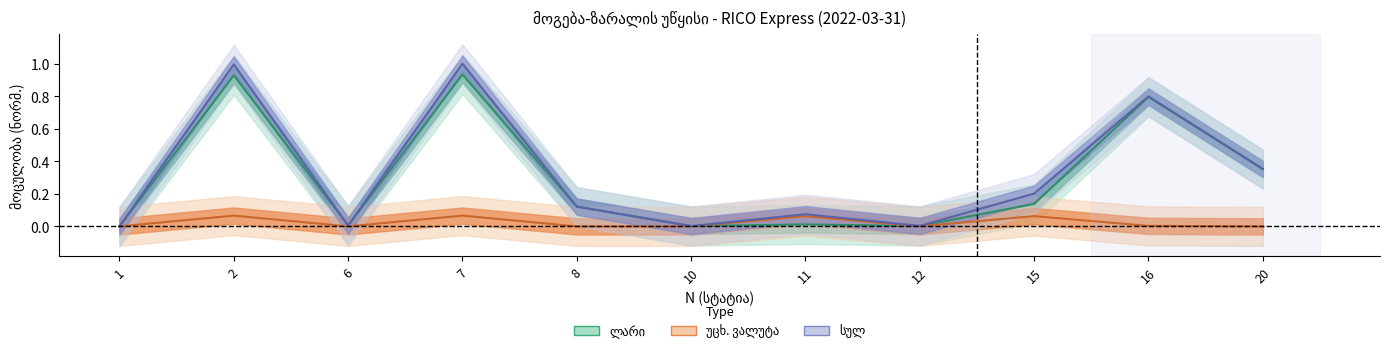

In უცხ. ვალუტა, how many points are higher than both neighbors (excluding endpoints)?

4